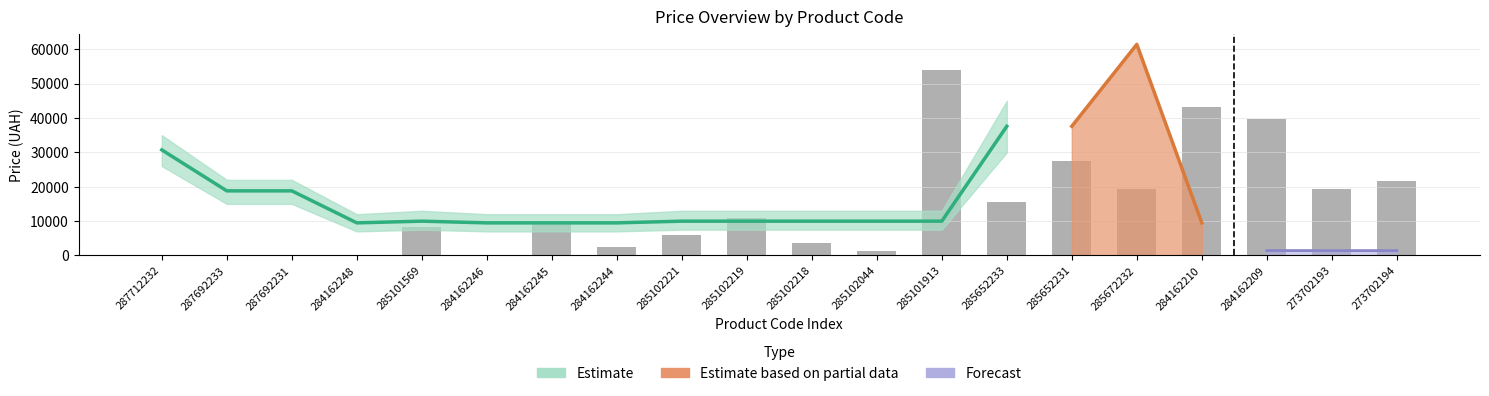

The Estimate based on partial data series shows 6709.3 at 285101569. True or false?

False